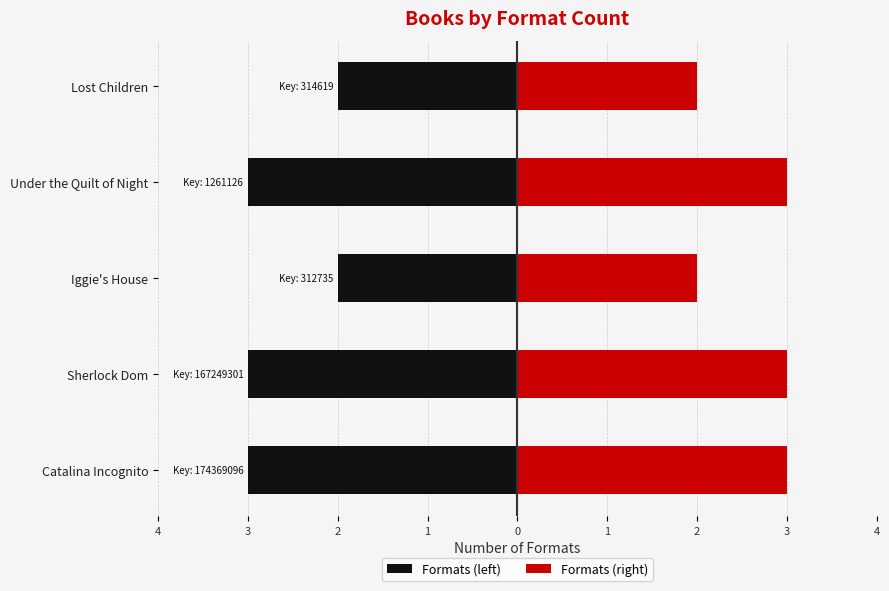

True or false: Formats (left) has a value of -2 at Lost Children.

True